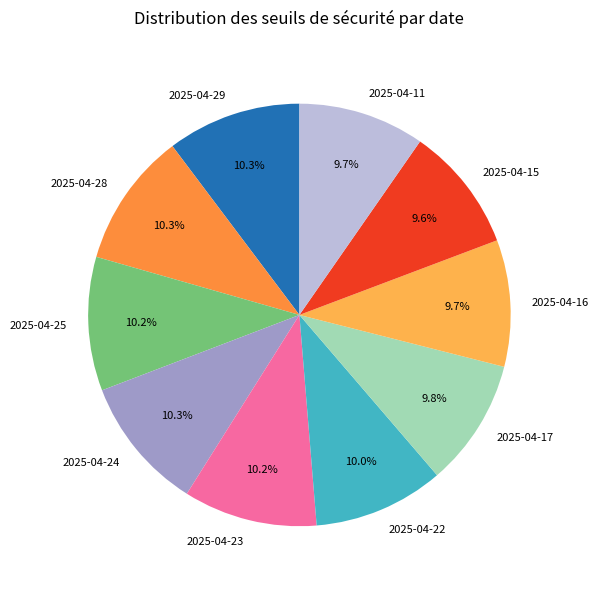

How many segments does this pie chart have?

10